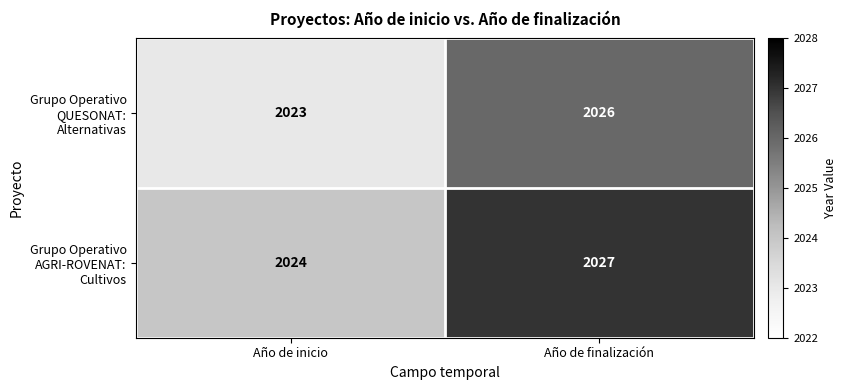

At which category is the sum across all series the highest?

Año de finalización